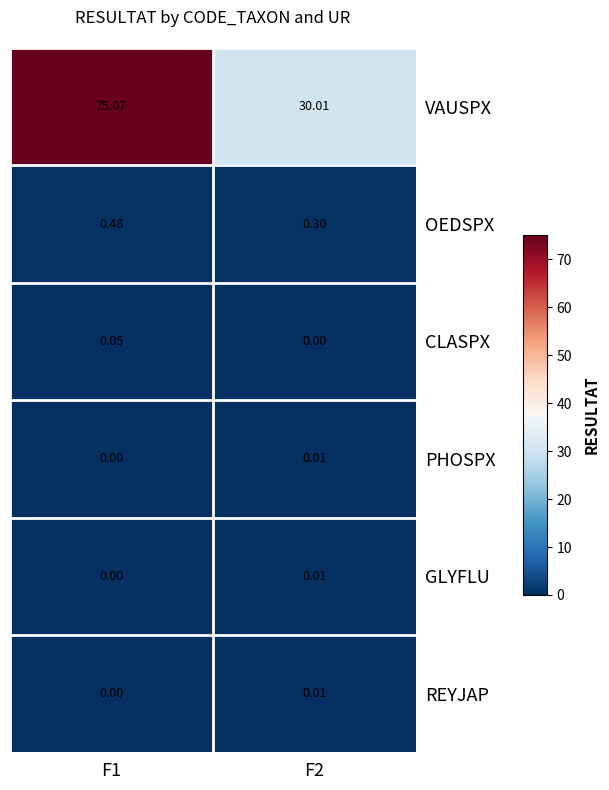

At which category is the sum across all series the highest?

F1